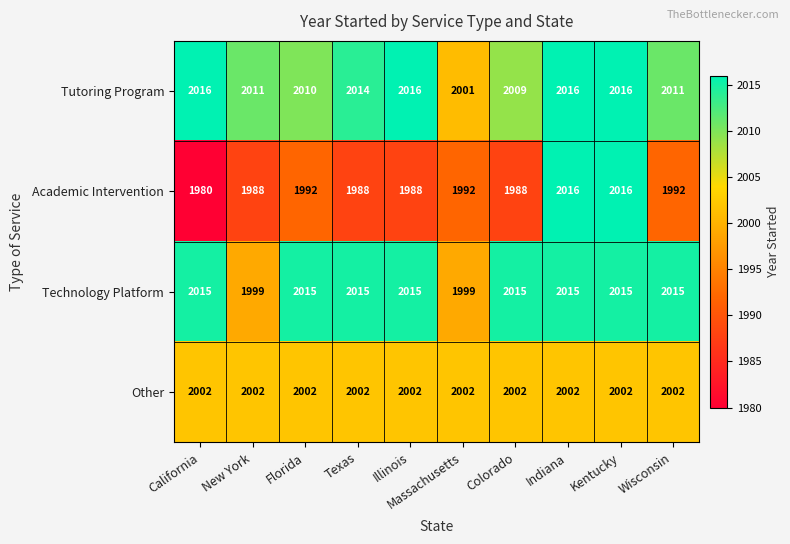

What is the average value of the Academic Intervention series?

1994